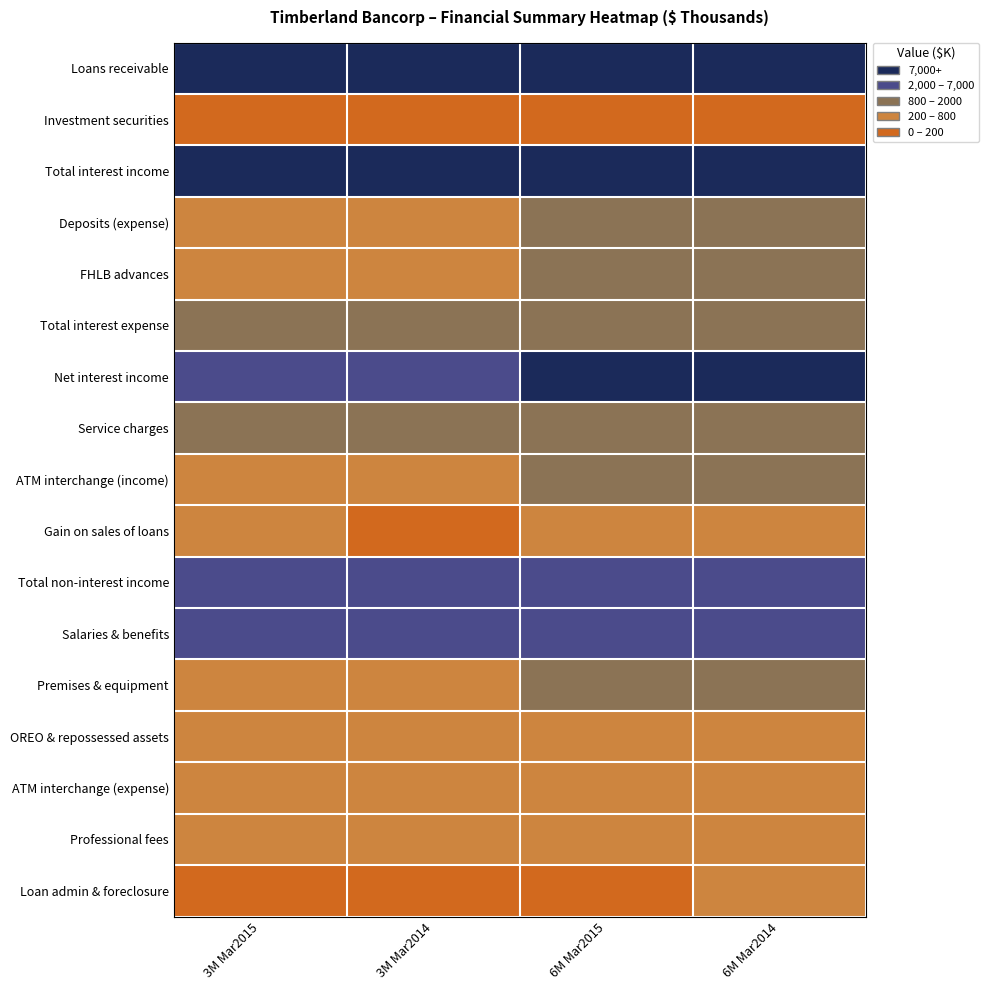

List the labels in order of value, smallest first.

3M Mar2015, 6M Mar2015, 3M Mar2014, 6M Mar2014